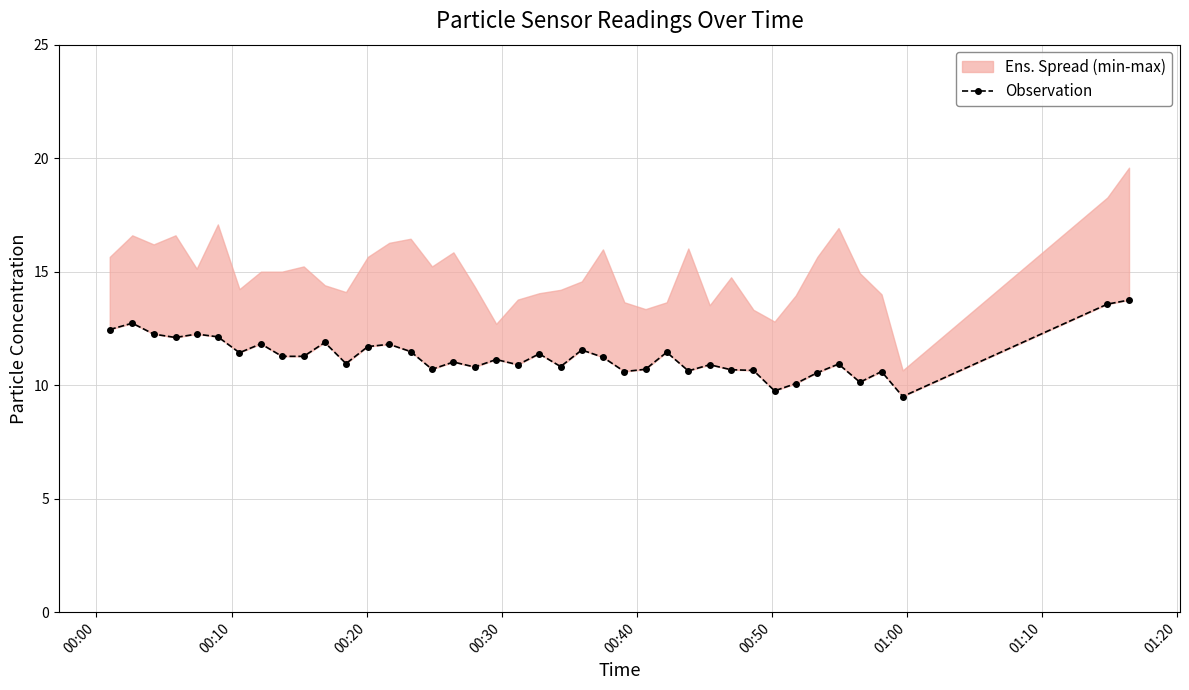

What is the value of the 8th point from the left?

11.8